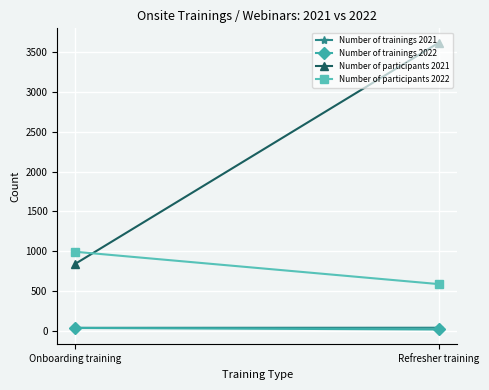

What is the difference between the maximum and minimum values in the Number of trainings 2021 series?

1